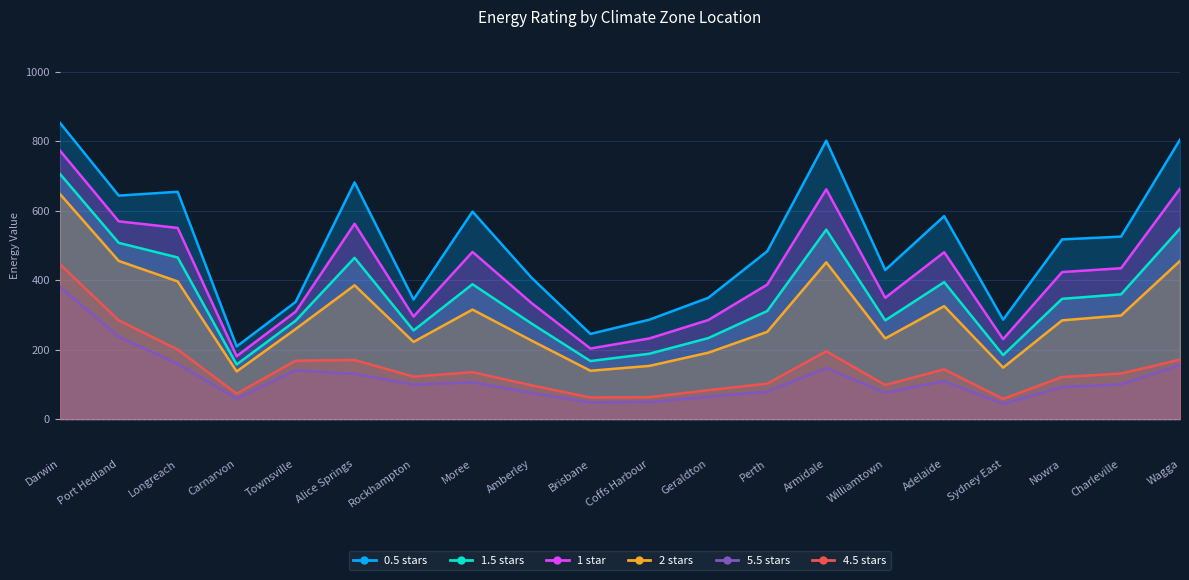

Reading left to right, transcribe all the data shown in this chart.

0.5 stars: Darwin=853	Port Hedland=643	Longreach=654	Carnarvon=209	Townsville=337	Alice Springs=681	Rockhampton=344	Moree=597	Amberley=407	Brisbane=245	Coffs Harbour=286	Geraldton=349	Perth=483	Armidale=801	Williamtown=429	Adelaide=584	Sydney East=286	Nowra=517	Charleville=525	Wagga=804
1.5 stars: Darwin=706	Port Hedland=507	Longreach=465	Carnarvon=157	Townsville=283	Alice Springs=464	Rockhampton=255	Moree=388	Amberley=275	Brisbane=167	Coffs Harbour=188	Geraldton=233	Perth=311	Armidale=545	Williamtown=284	Adelaide=394	Sydney East=184	Nowra=346	Charleville=359	Wagga=548
1 star: Darwin=773	Port Hedland=569	Longreach=550	Carnarvon=181	Townsville=309	Alice Springs=562	Rockhampton=295	Moree=481	Amberley=334	Brisbane=203	Coffs Harbour=232	Geraldton=285	Perth=387	Armidale=661	Williamtown=349	Adelaide=480	Sydney East=230	Nowra=423	Charleville=434	Wagga=663
2 stars: Darwin=648	Port Hedland=455	Longreach=396	Carnarvon=137	Townsville=259	Alice Springs=385	Rockhampton=222	Moree=315	Amberley=226	Brisbane=139	Coffs Harbour=153	Geraldton=191	Perth=251	Armidale=451	Williamtown=232	Adelaide=325	Sydney East=148	Nowra=284	Charleville=298	Wagga=455
5.5 stars: Darwin=381	Port Hedland=237	Longreach=159	Carnarvon=59	Townsville=140	Alice Springs=130	Rockhampton=99	Moree=106	Amberley=75	Brisbane=48	Coffs Harbour=49	Geraldton=64	Perth=79	Armidale=147	Williamtown=76	Adelaide=109	Sydney East=44	Nowra=92	Charleville=100	Wagga=156
4.5 stars: Darwin=446	Port Hedland=284	Longreach=200	Carnarvon=73	Townsville=168	Alice Springs=170	Rockhampton=122	Moree=135	Amberley=97	Brisbane=62	Coffs Harbour=63	Geraldton=83	Perth=102	Armidale=195	Williamtown=98	Adelaide=143	Sydney East=58	Nowra=121	Charleville=131	Wagga=171